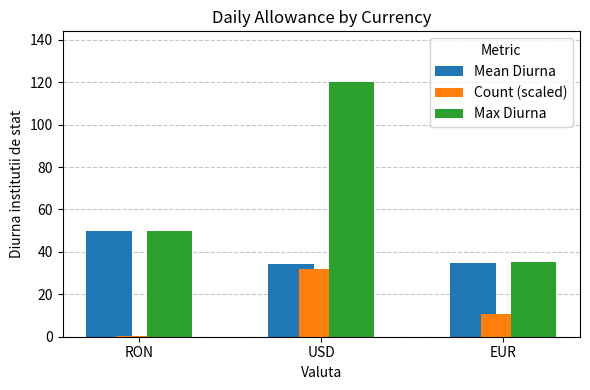

Which series changed the most between USD and EUR?

Max Diurna